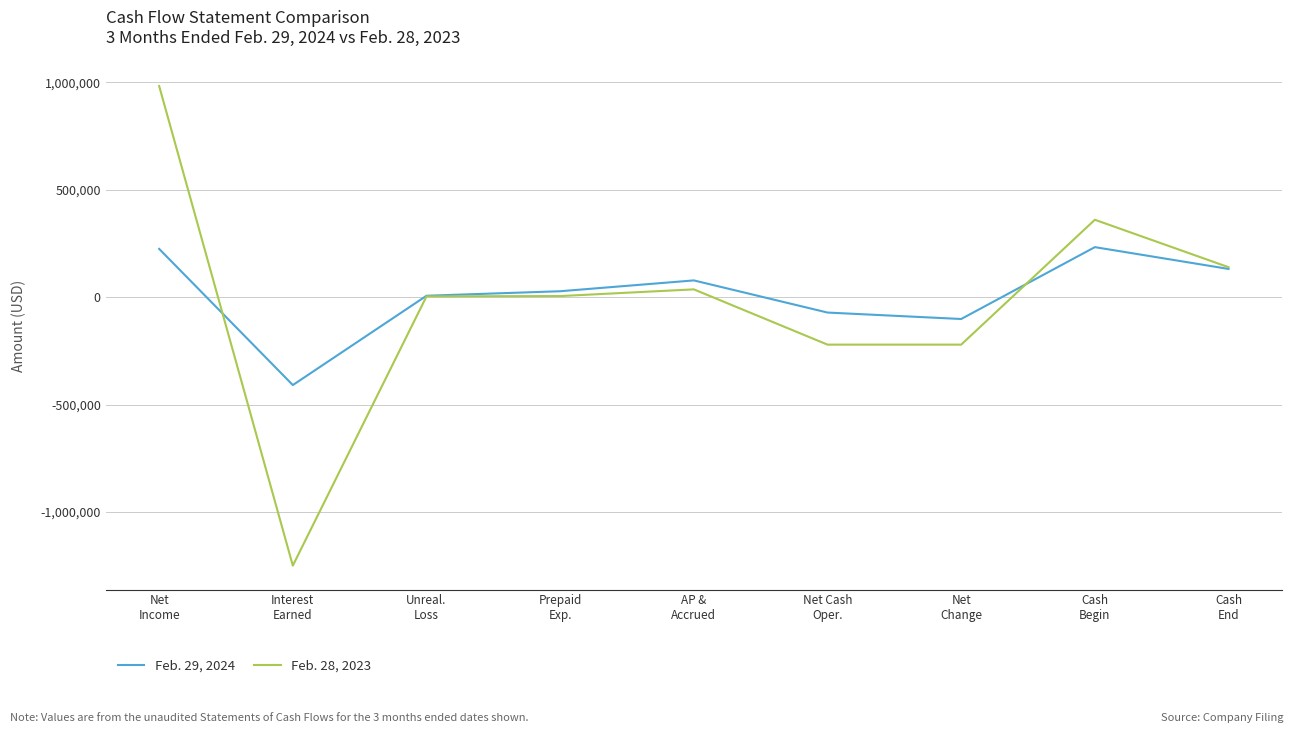

Which series has the widest spread of values?

Feb. 28, 2023